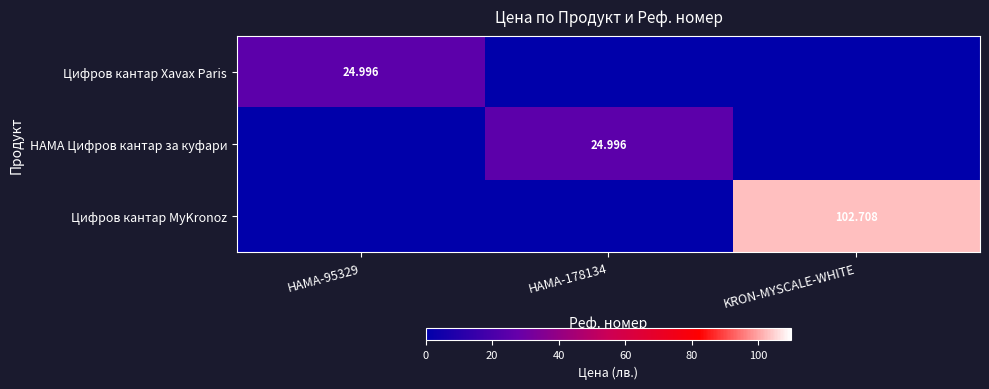

Which category has the lowest value across all series?

HAMA-178134